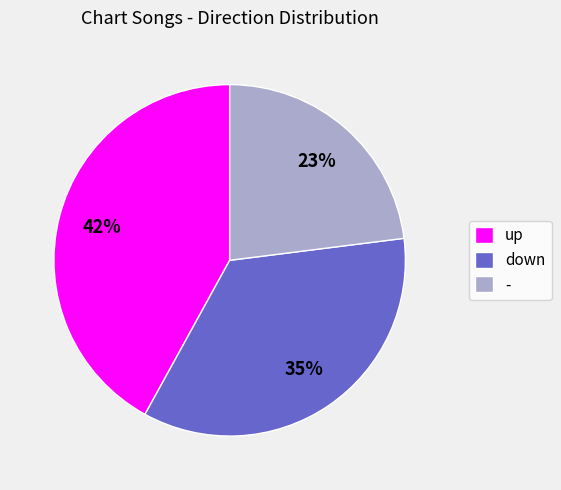

Is it true that up is 42% of the pie?

True